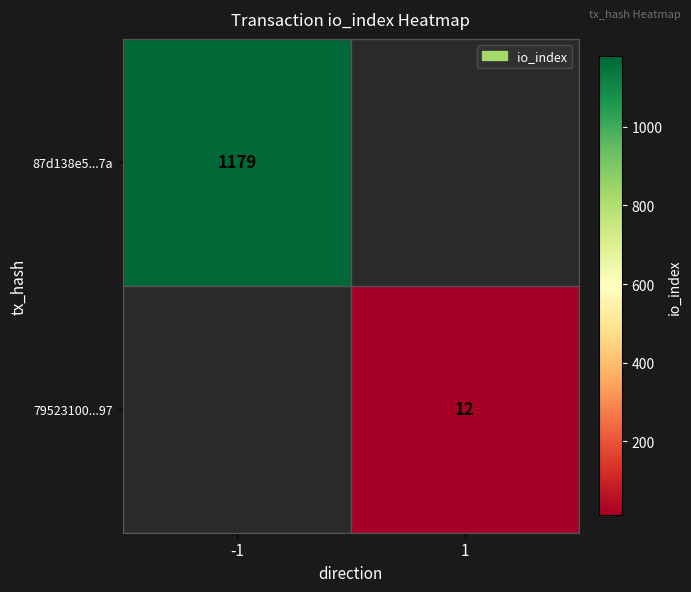

Is it true that 79523100...97 equals 3 at 1?

False